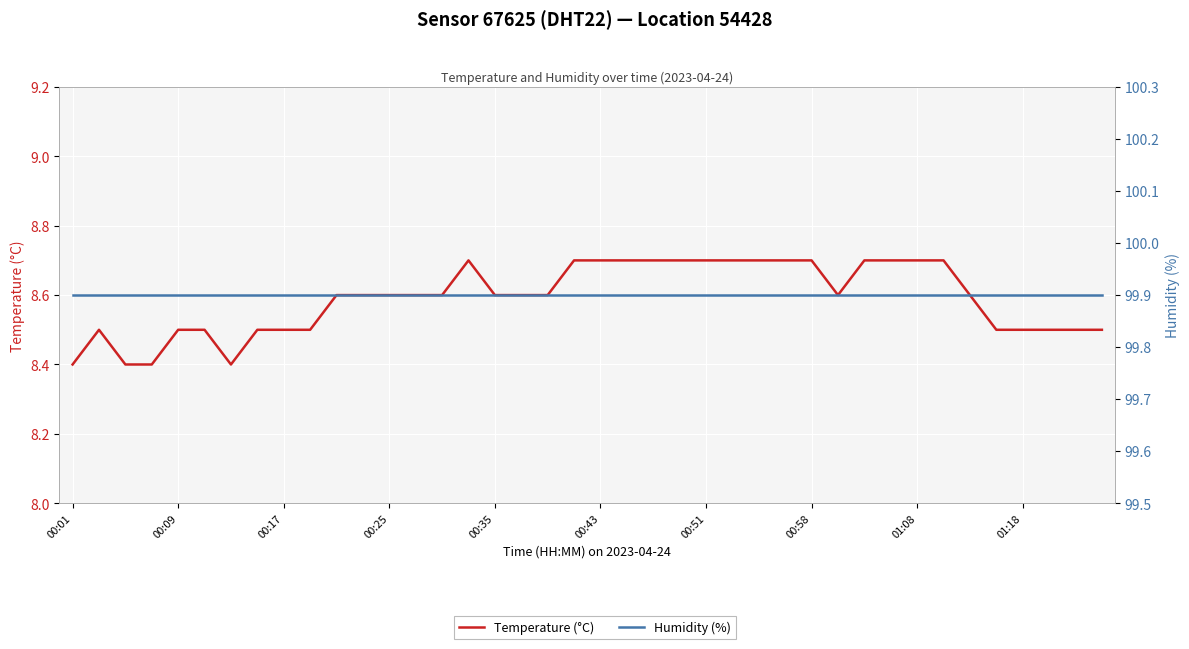

At 21, list the series in order from smallest to largest.

Temperature (°C), Humidity (%)